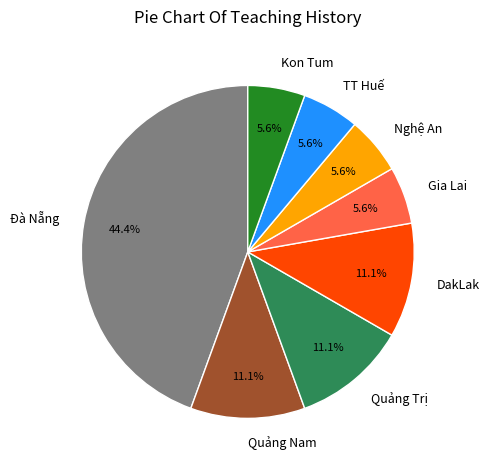

Combined, what portion of the pie is Quảng Trị and Gia Lai?

16.7%